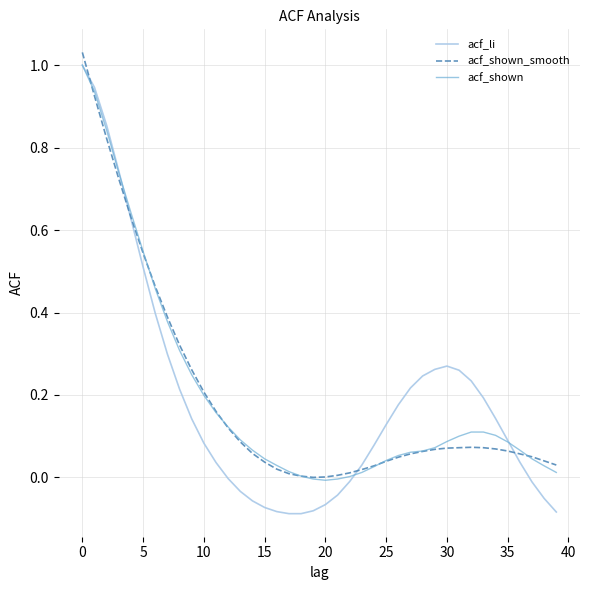

Which series has the largest range (max minus min)?

acf_li